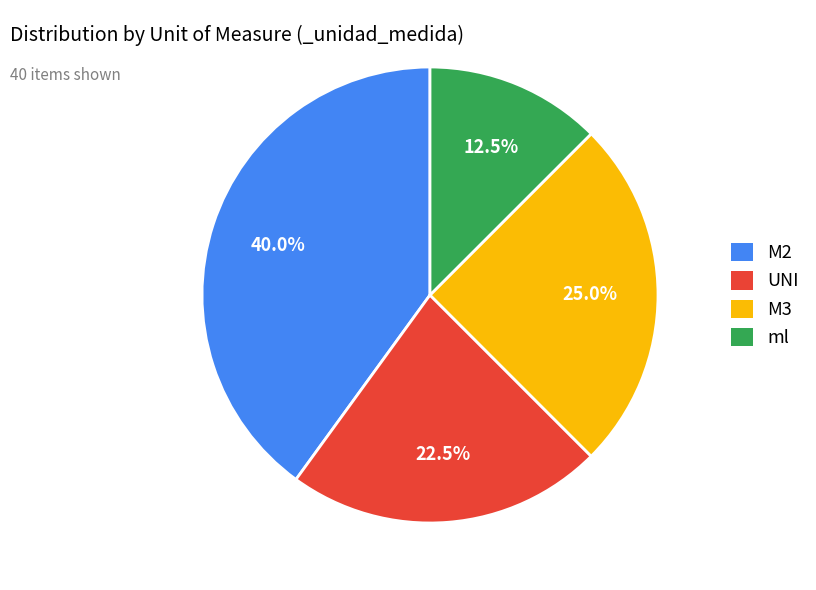

The M2 slice represents 27% of the pie. True or false?

False